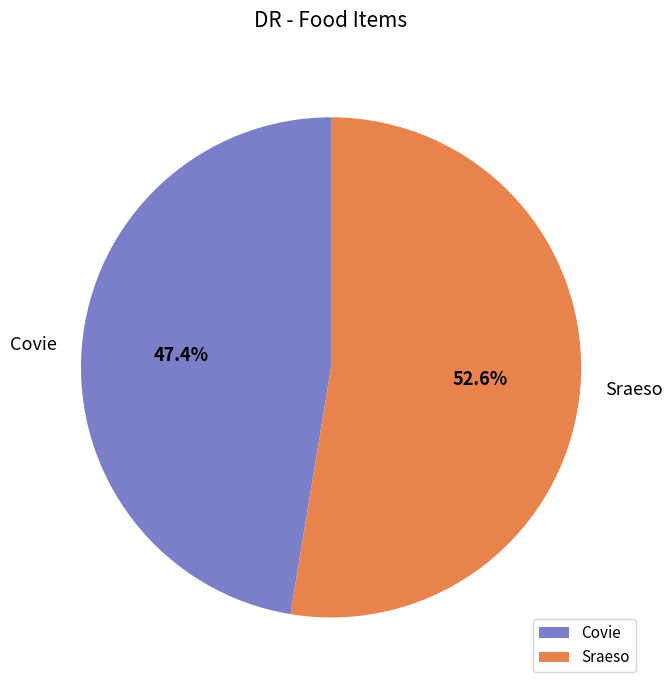

Does Covie account for over 50% of the chart?

No